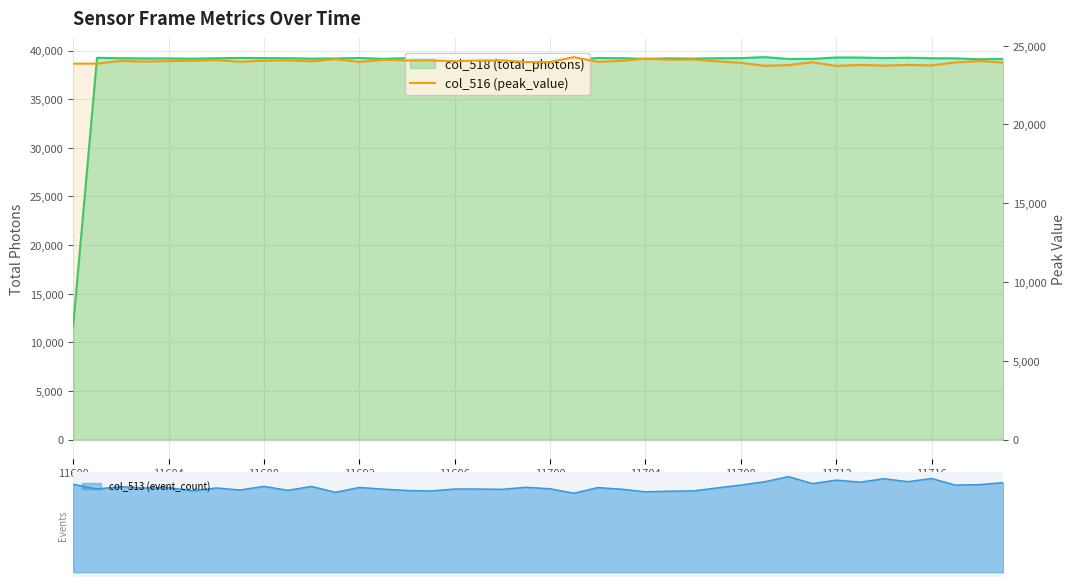

How many points are lower than both their immediate neighbors (excluding endpoints)?

13